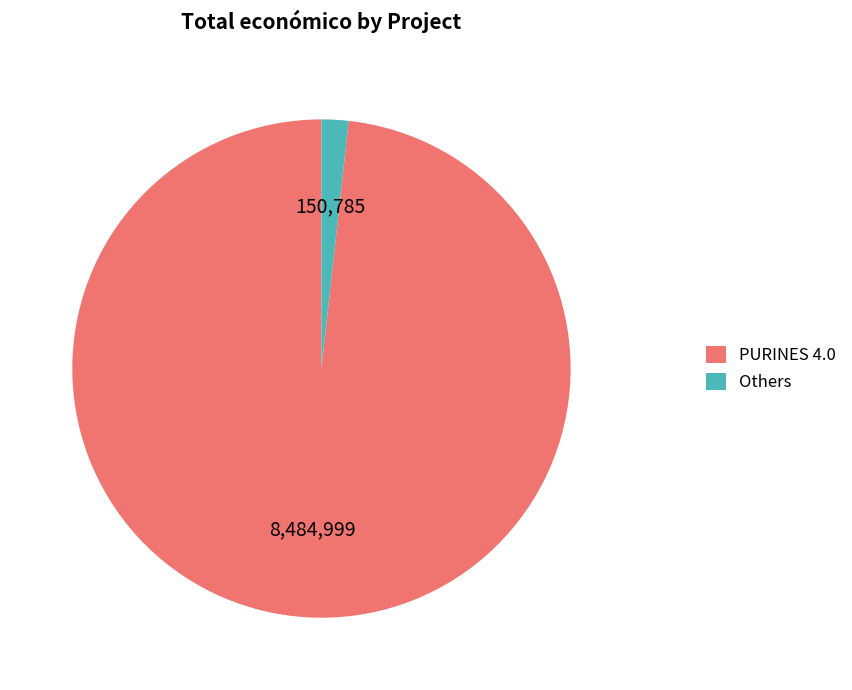

How many segments does this pie chart have?

2